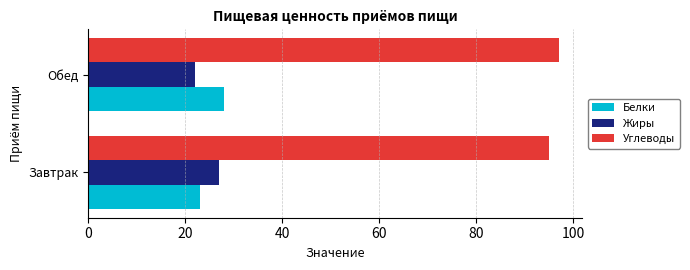

List the labels in order of Жиры value, largest first.

Завтрак, Обед